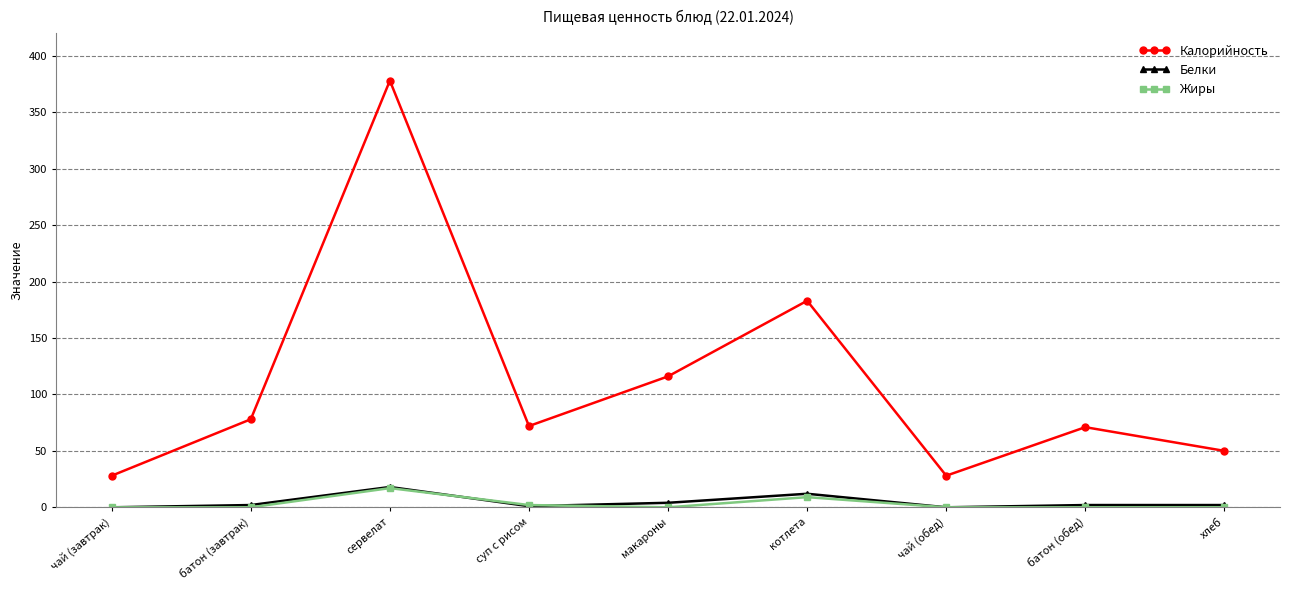

Which series has the largest total across all categories?

Калорийность